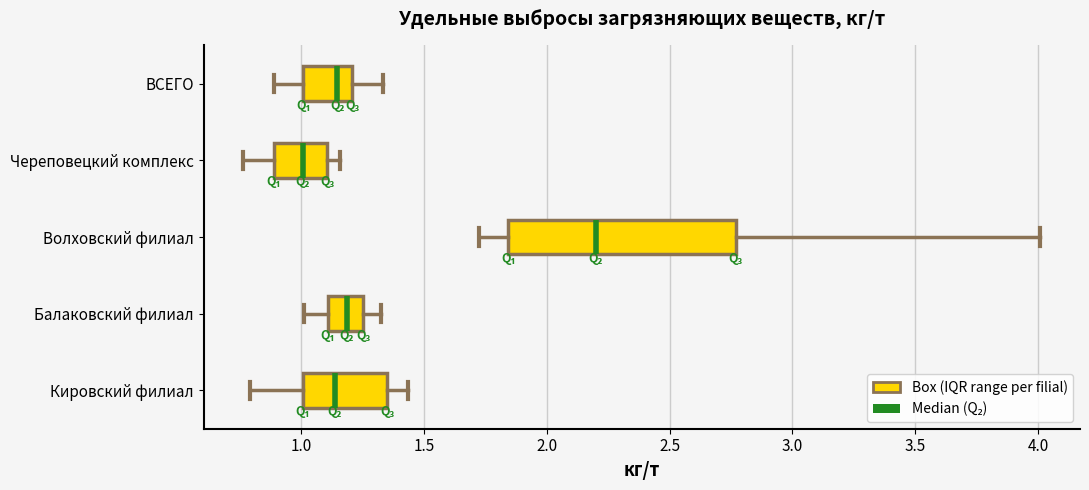

Comparing the boxes themselves (not the whiskers), which one is the widest?

Волховский филиал